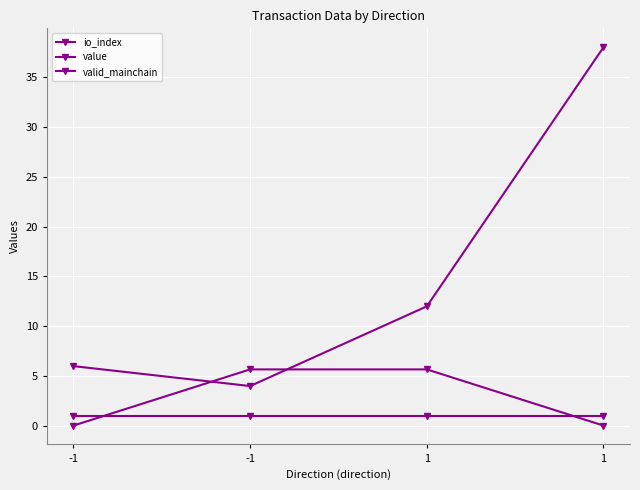

What is the maximum value shown in the chart?

38.0